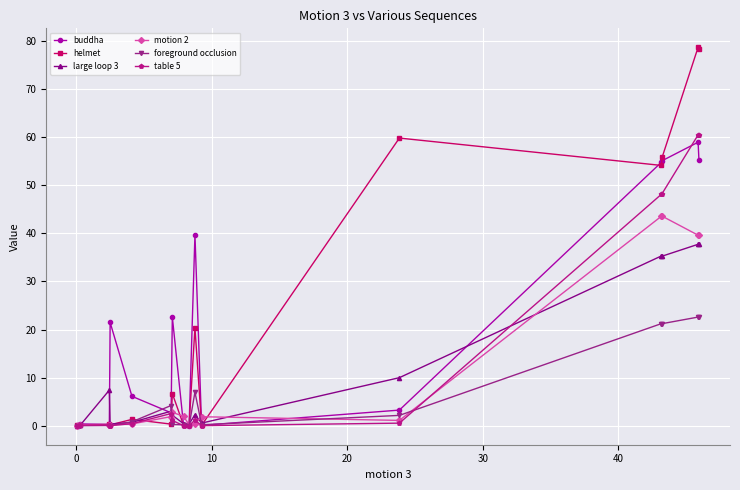

What is the maximum value shown in the chart?

78.6